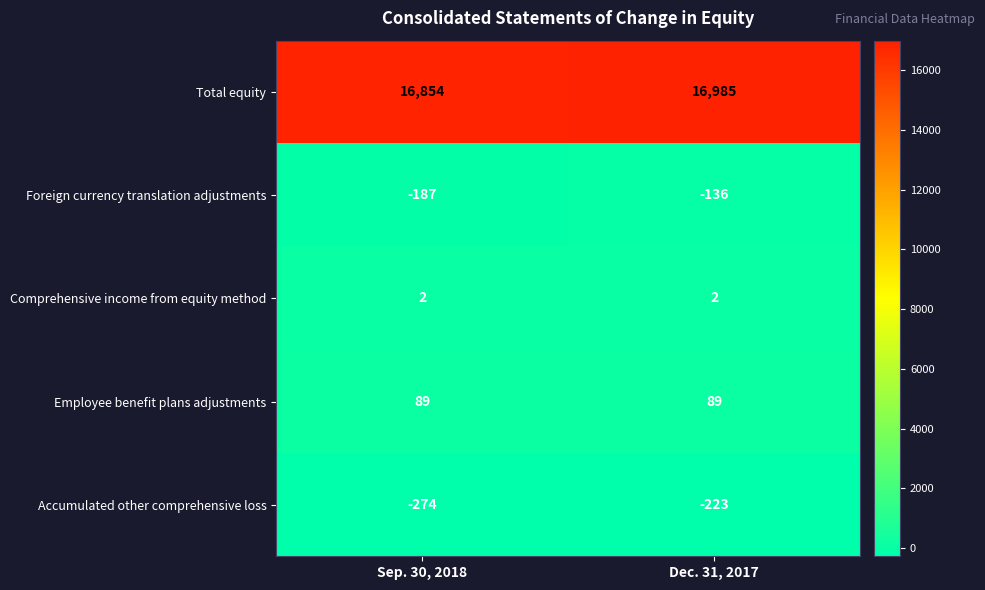

What is the lowest value of the Employee benefit plans adjustments series?

89